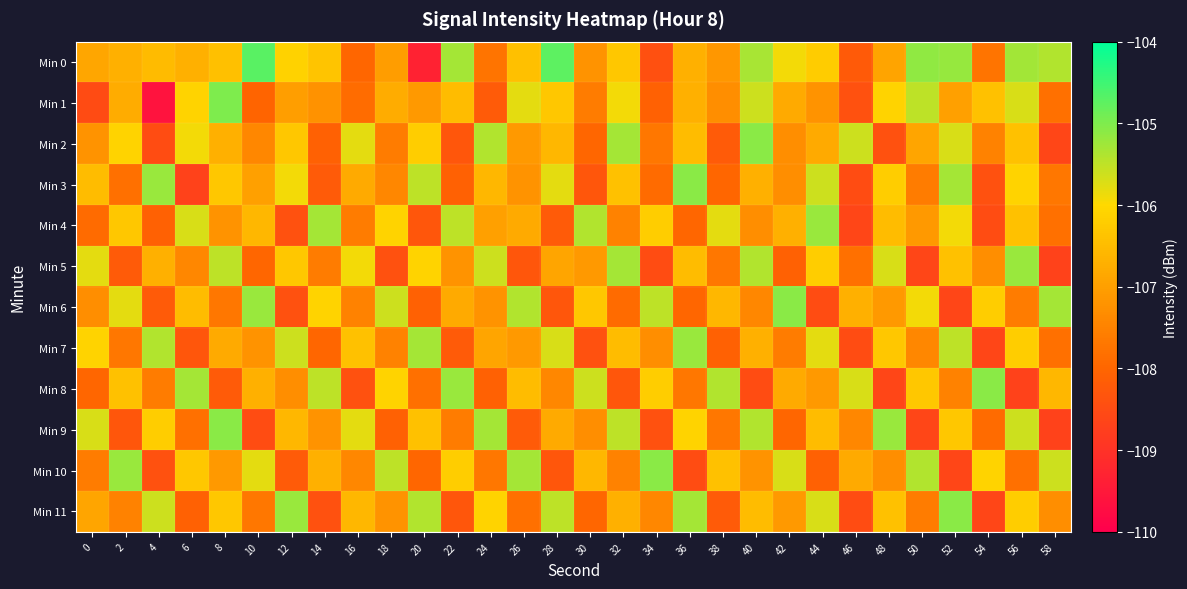

How many categories are shown in the chart?

30